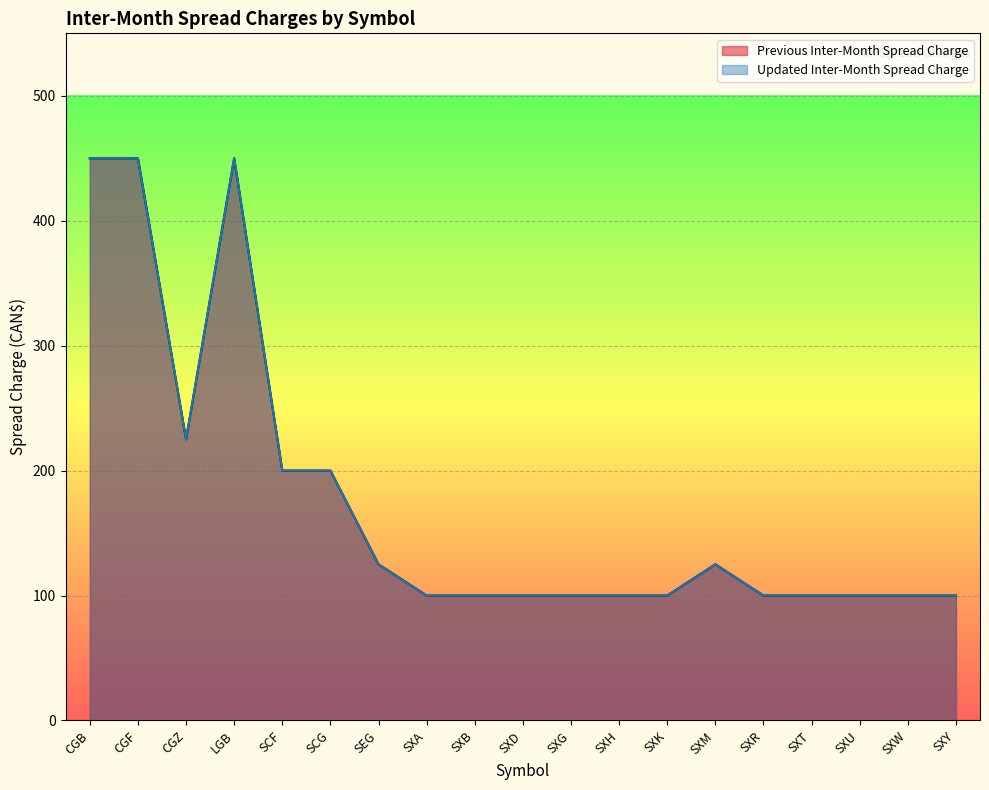

What is the difference between the second highest and minimum values in the Previous Inter-Month Spread Charge series?

350